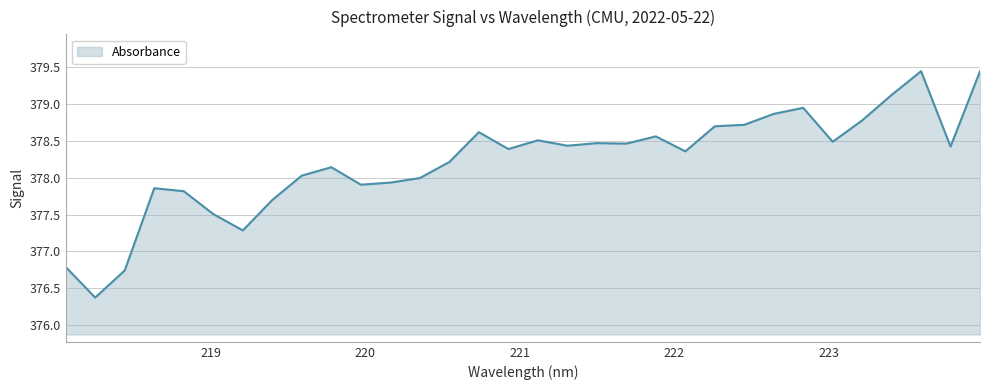

What is the minimum value shown in the chart?

376.4